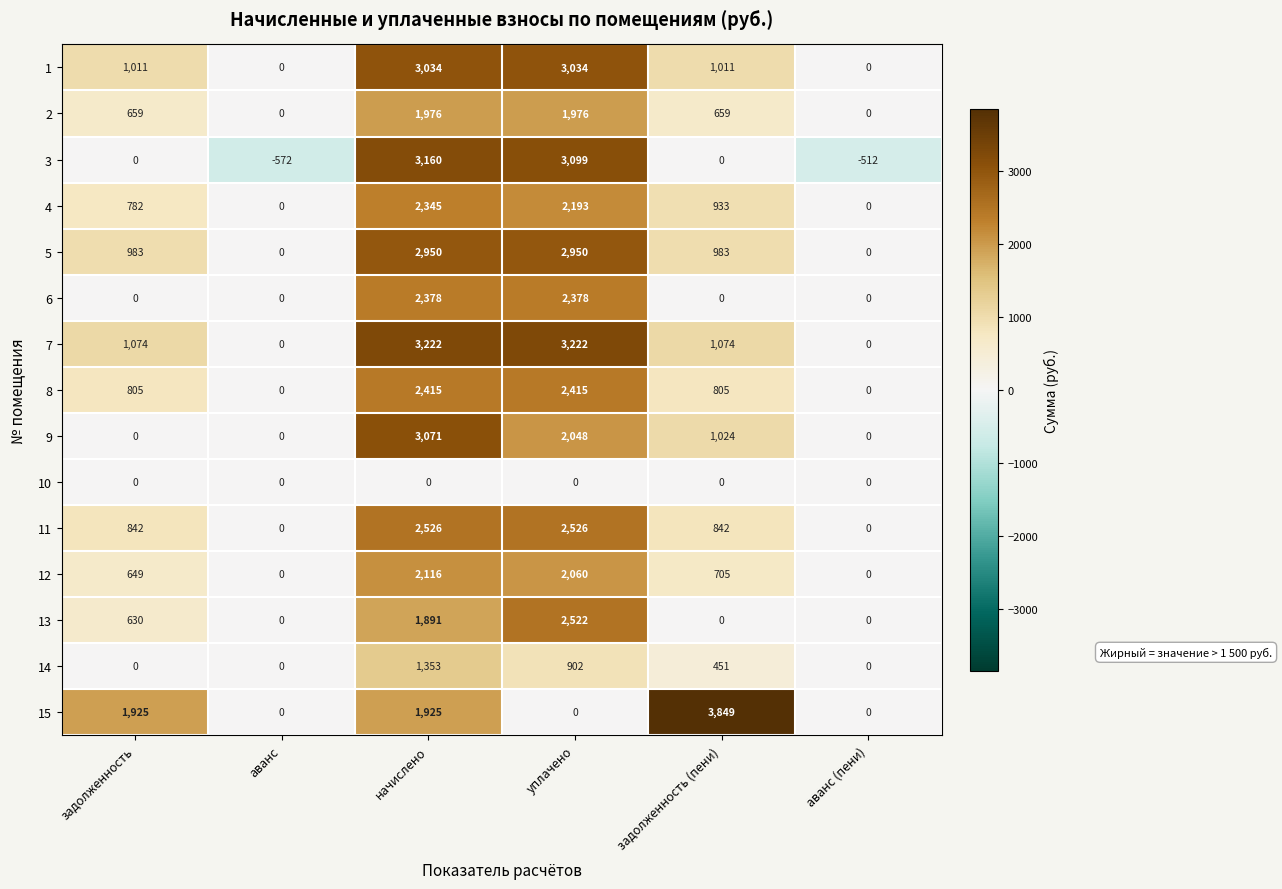

How many categories are shown in the chart?

6